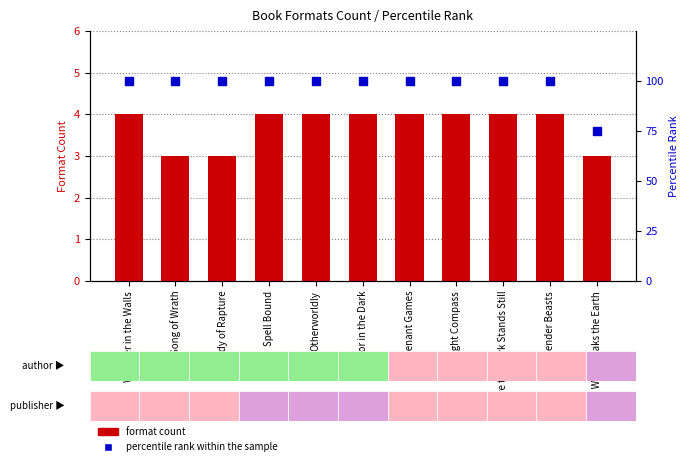

Which series reaches the maximum Y coordinate?

percentile rank within the sample